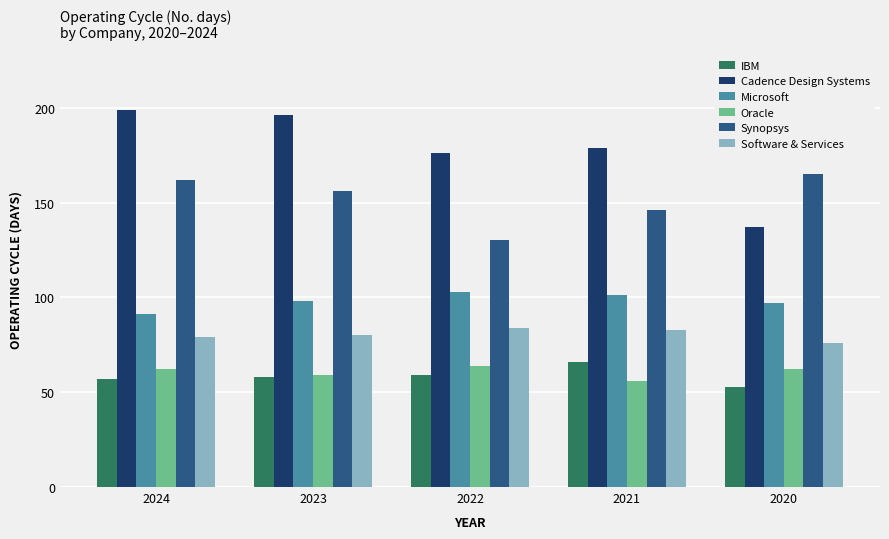

What is the sum of the Microsoft values at 2024 and 2020?

188